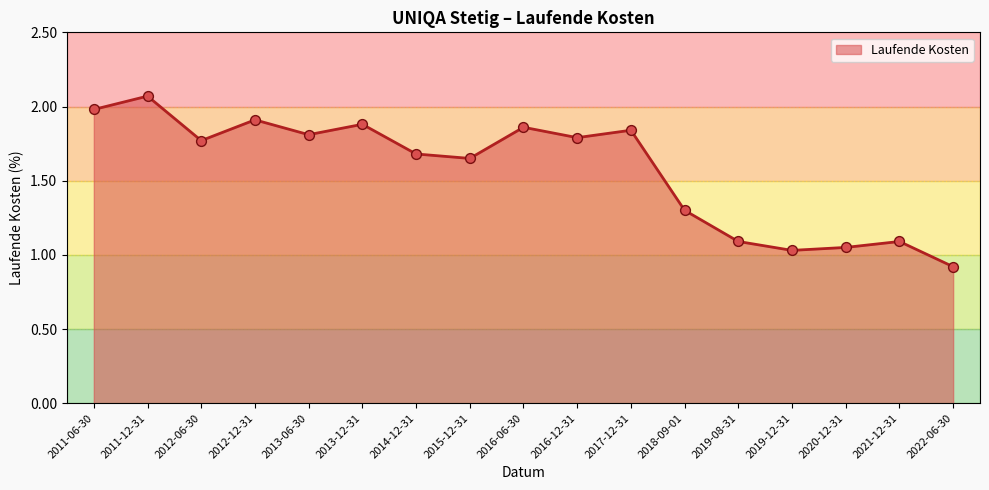

Approximately how many times larger is the value at 2019-12-31 compared to 2013-06-30?

0.6